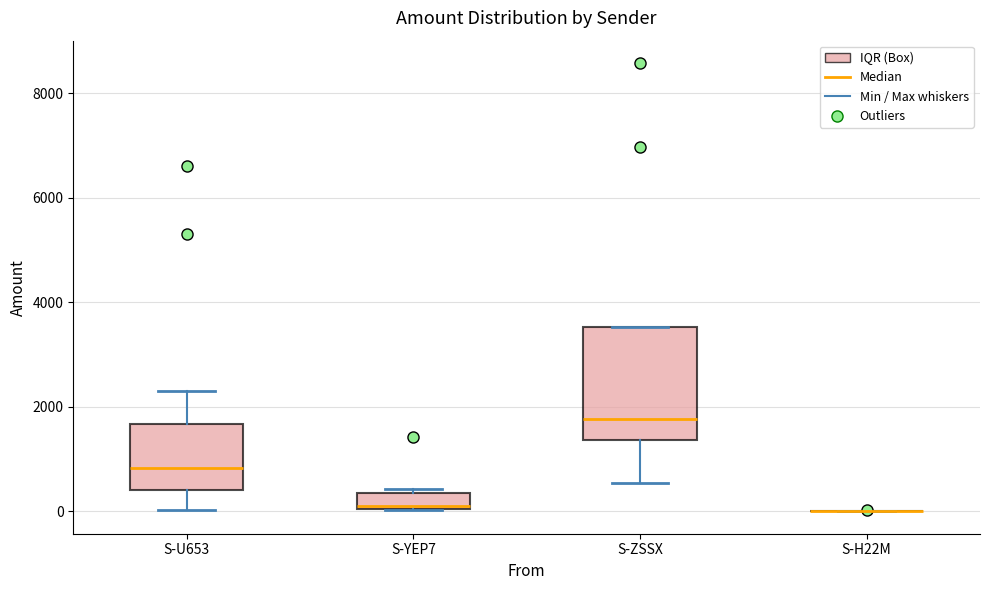

Which box is the tallest, from its lower edge to its upper edge?

S-ZSSX